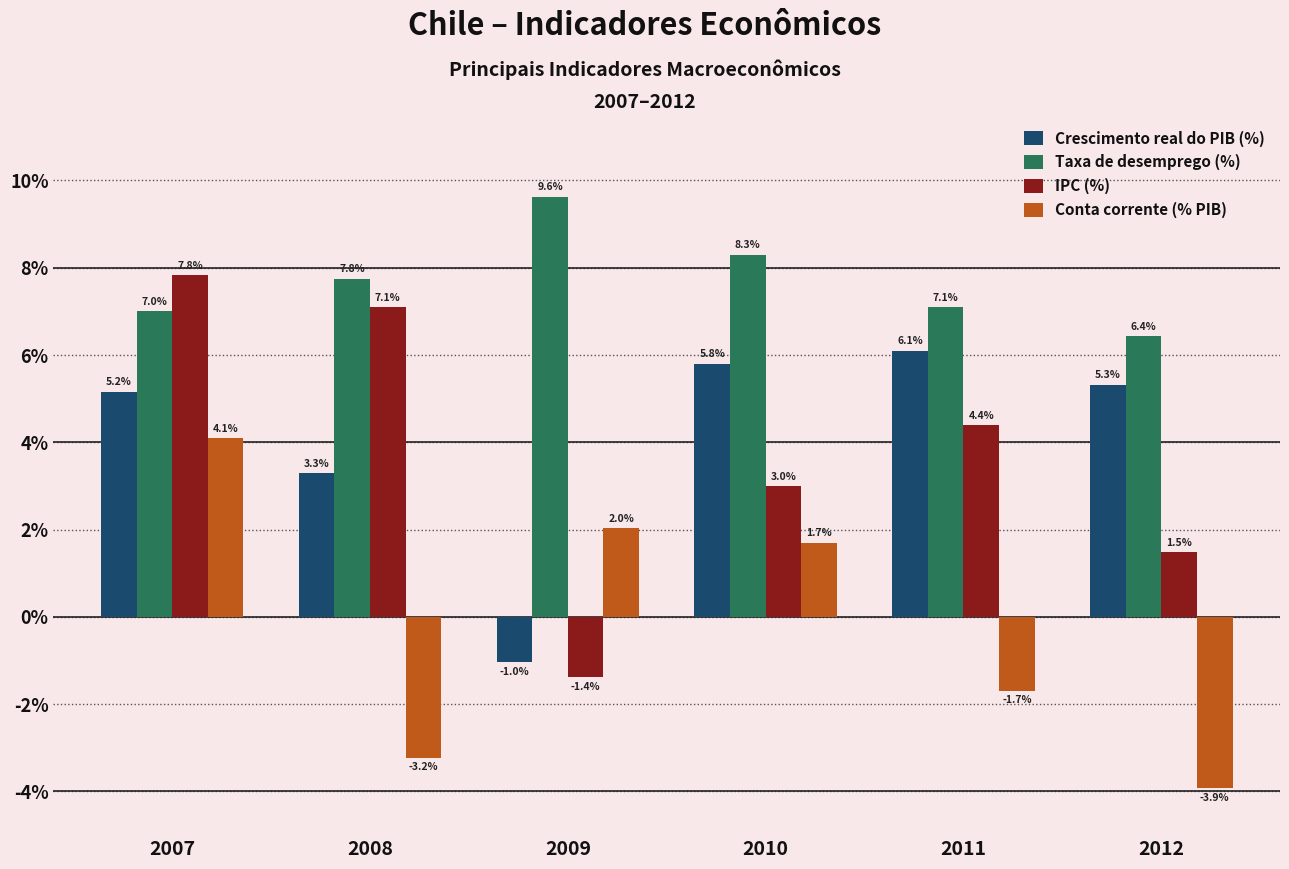

How many values in Crescimento real do PIB (%) are above zero?

5